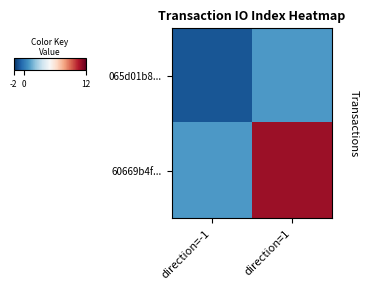

Rank the categories by 60669b4f... value from highest to lowest.

direction=1, direction=-1